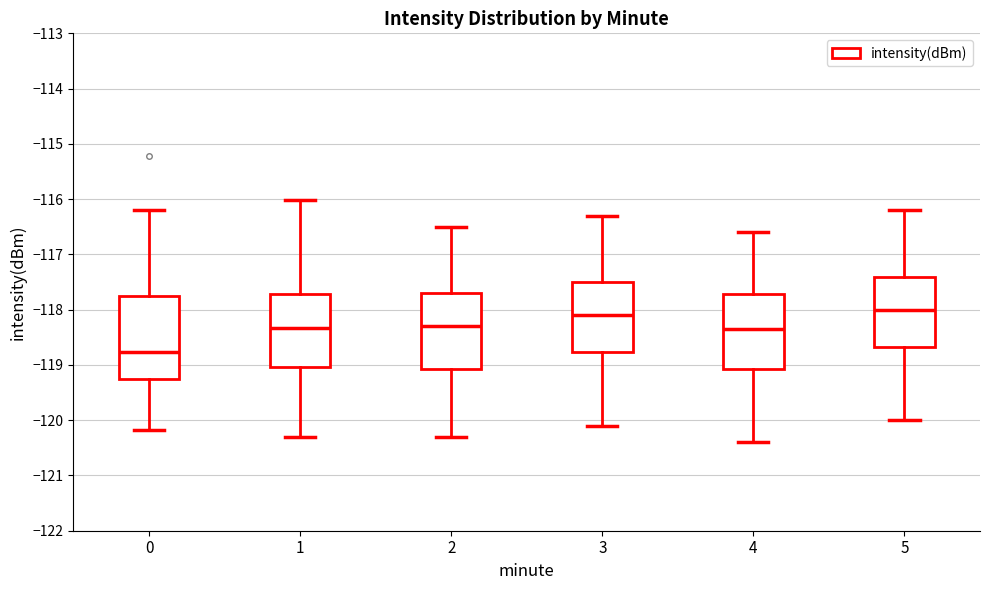

Reading left to right, read every box against the y-axis: the position of its median line, the range the box covers, and the ends of its whiskers. The values are not printed on the chart, so give them approximately, as read against the axis.

0: median -118.8, box -119.3 to -117.8, whiskers -120.2 to -116.2
1: median -118.3, box -119.0 to -117.7, whiskers -120.3 to -116.0
2: median -118.3, box -119.1 to -117.7, whiskers -120.3 to -116.5
3: median -118.1, box -118.8 to -117.5, whiskers -120.1 to -116.3
4: median -118.3, box -119.1 to -117.7, whiskers -120.4 to -116.6
5: median -118.0, box -118.7 to -117.4, whiskers -120.0 to -116.2